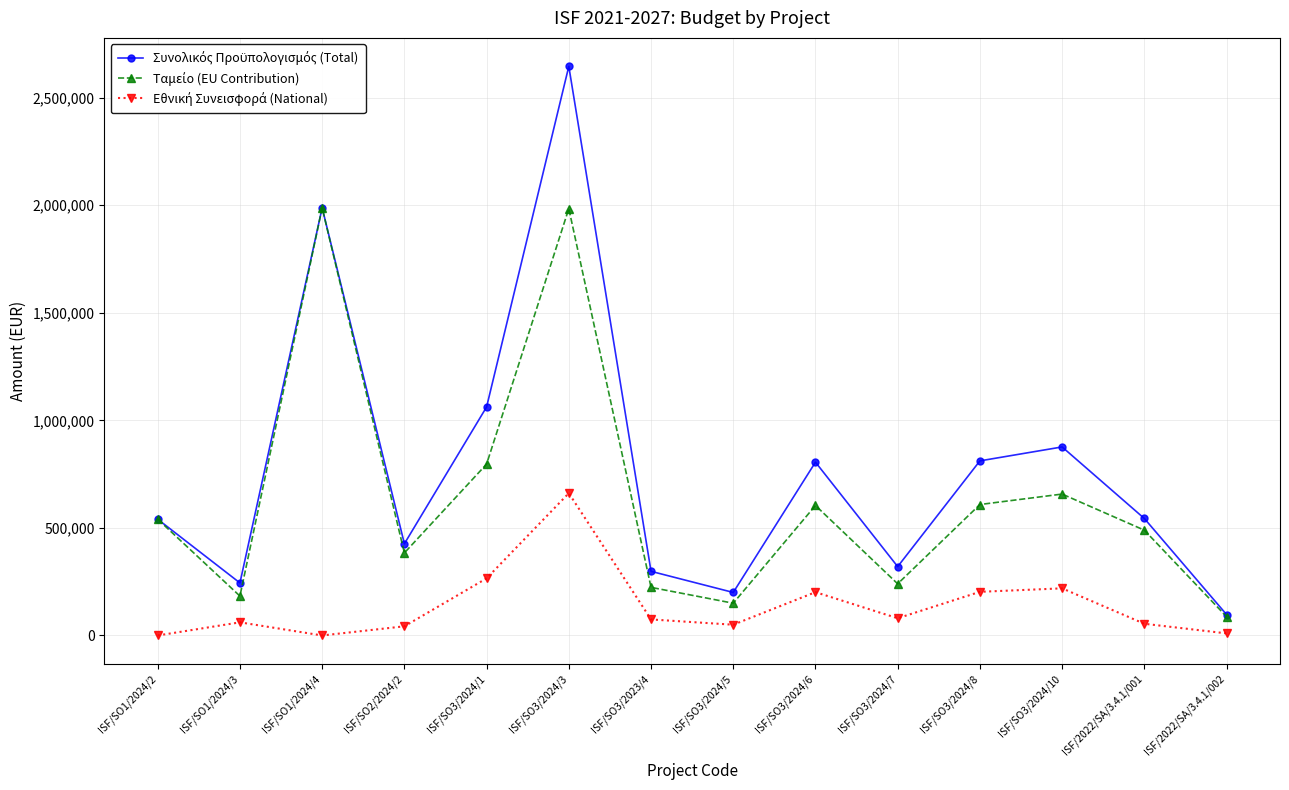

What position from the right is ISF/2022/SA/3.4.1/001?

2